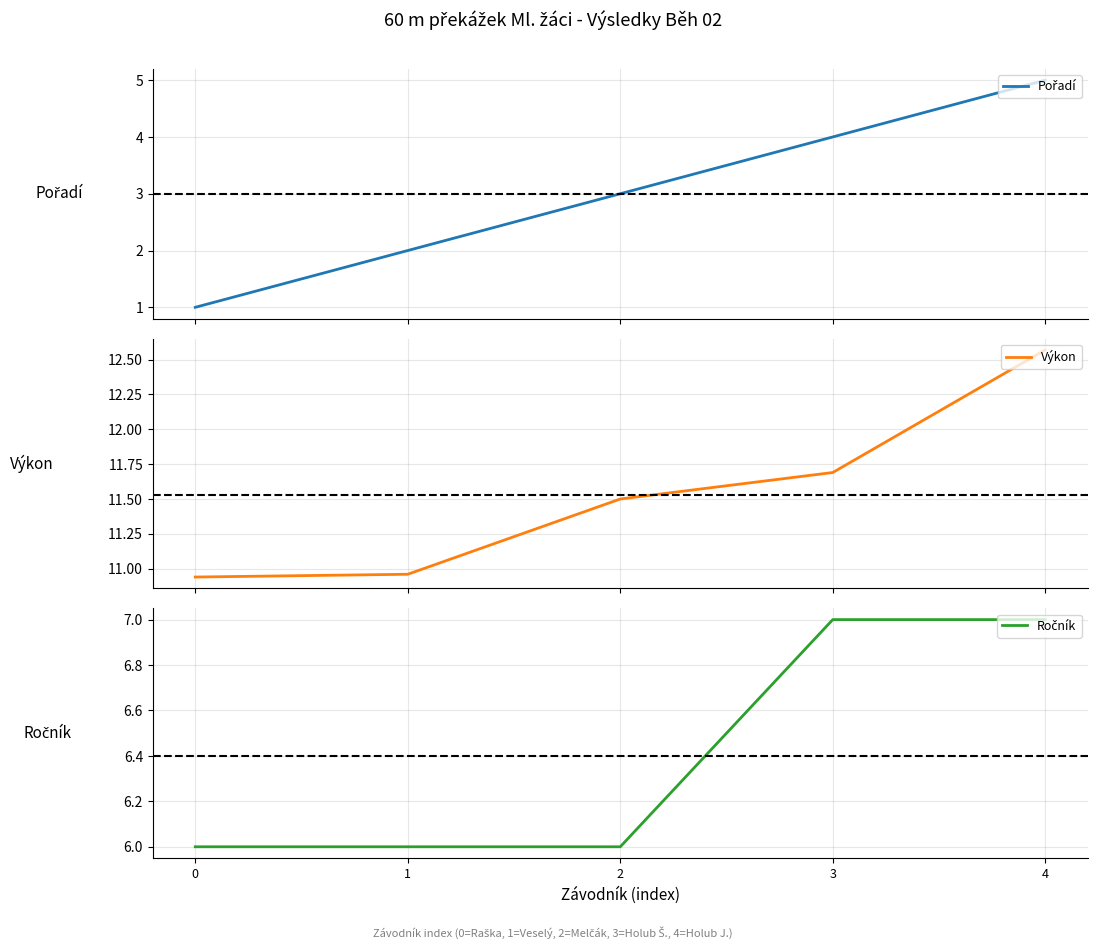

Is the value of Ročník at 4 greater than the value of Výkon at 4?

No